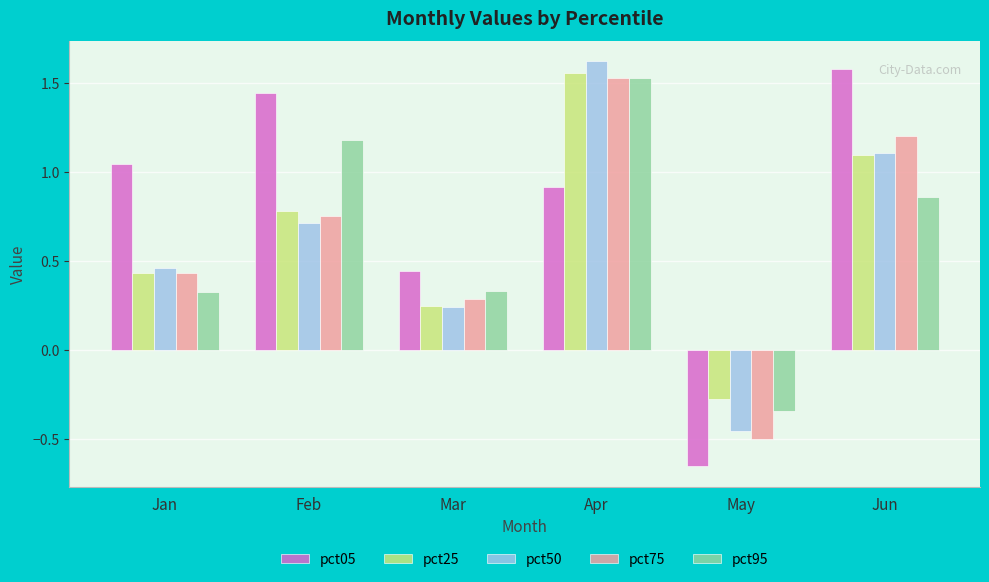

The pct05 series shows 1.3 at Apr. True or false?

False